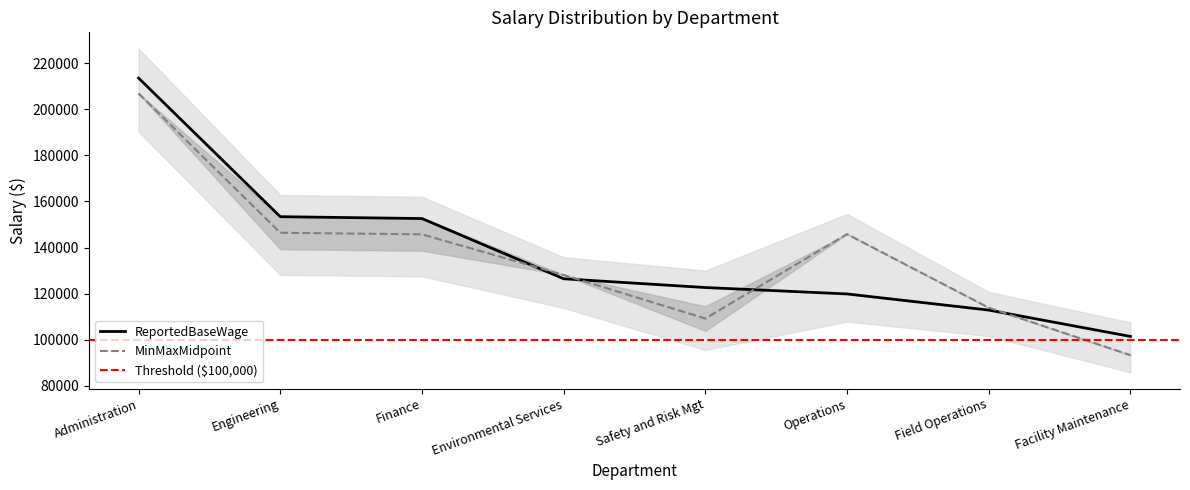

What is the difference between the second highest and minimum values in the ReportedBaseWage series?

51921.0